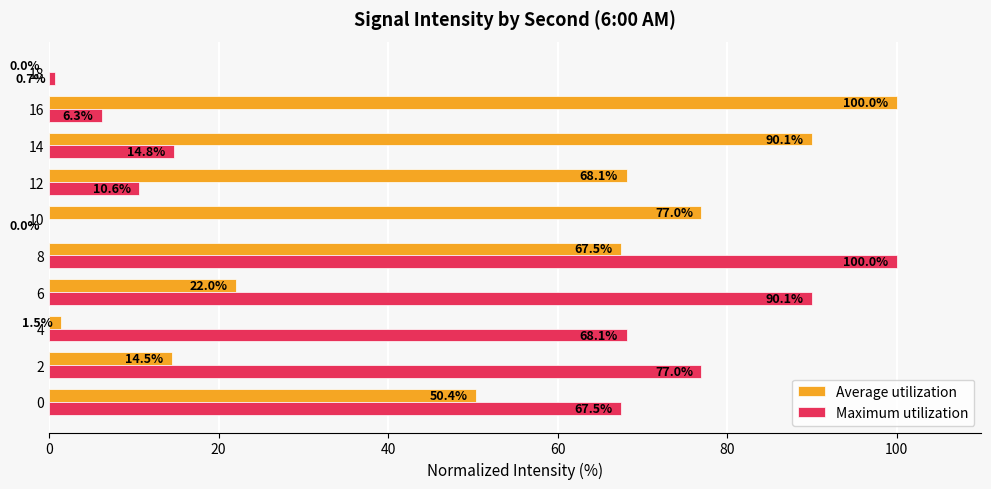

What is the greatest value displayed?

100.0